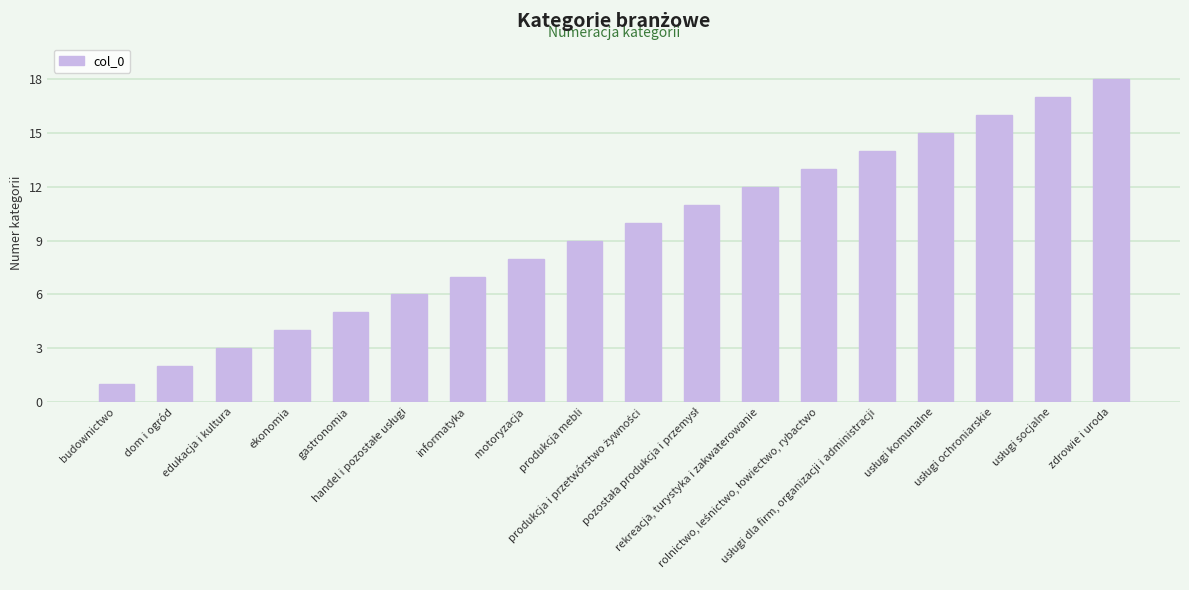

What is the minimum value shown in the chart?

1